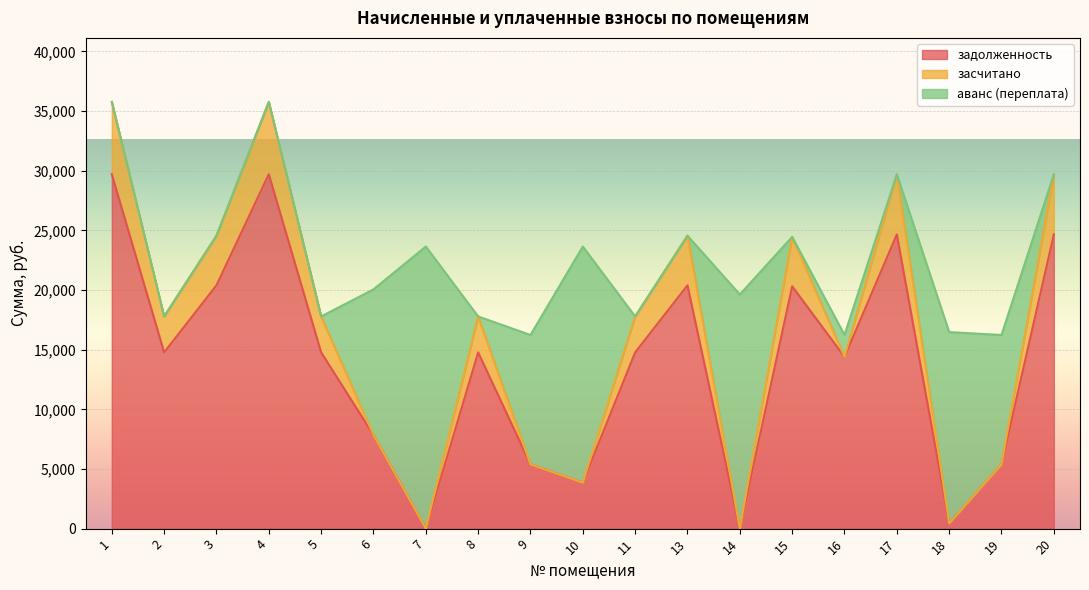

What is the difference between the maximum and second lowest values in the засчитано series?

6061.4